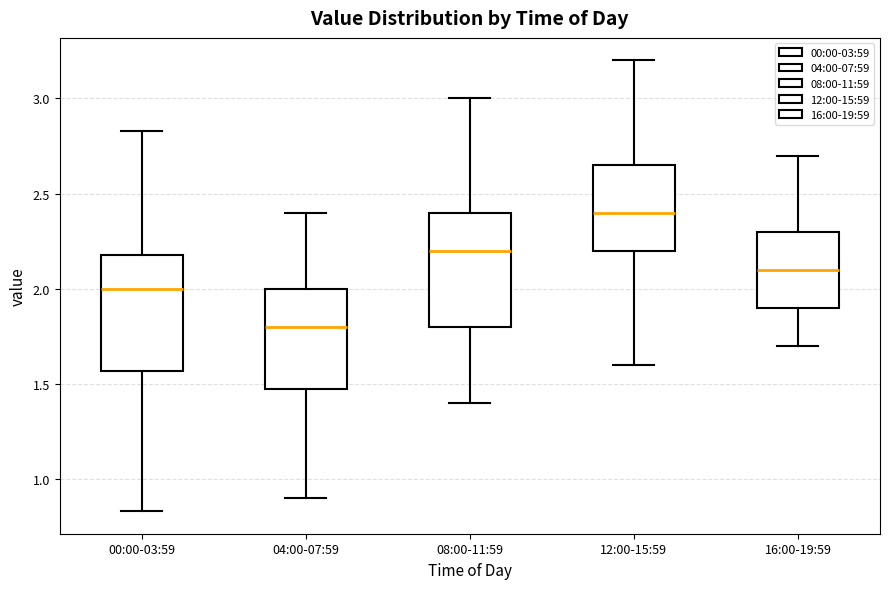

Which box has the highest median line?

12:00-15:59